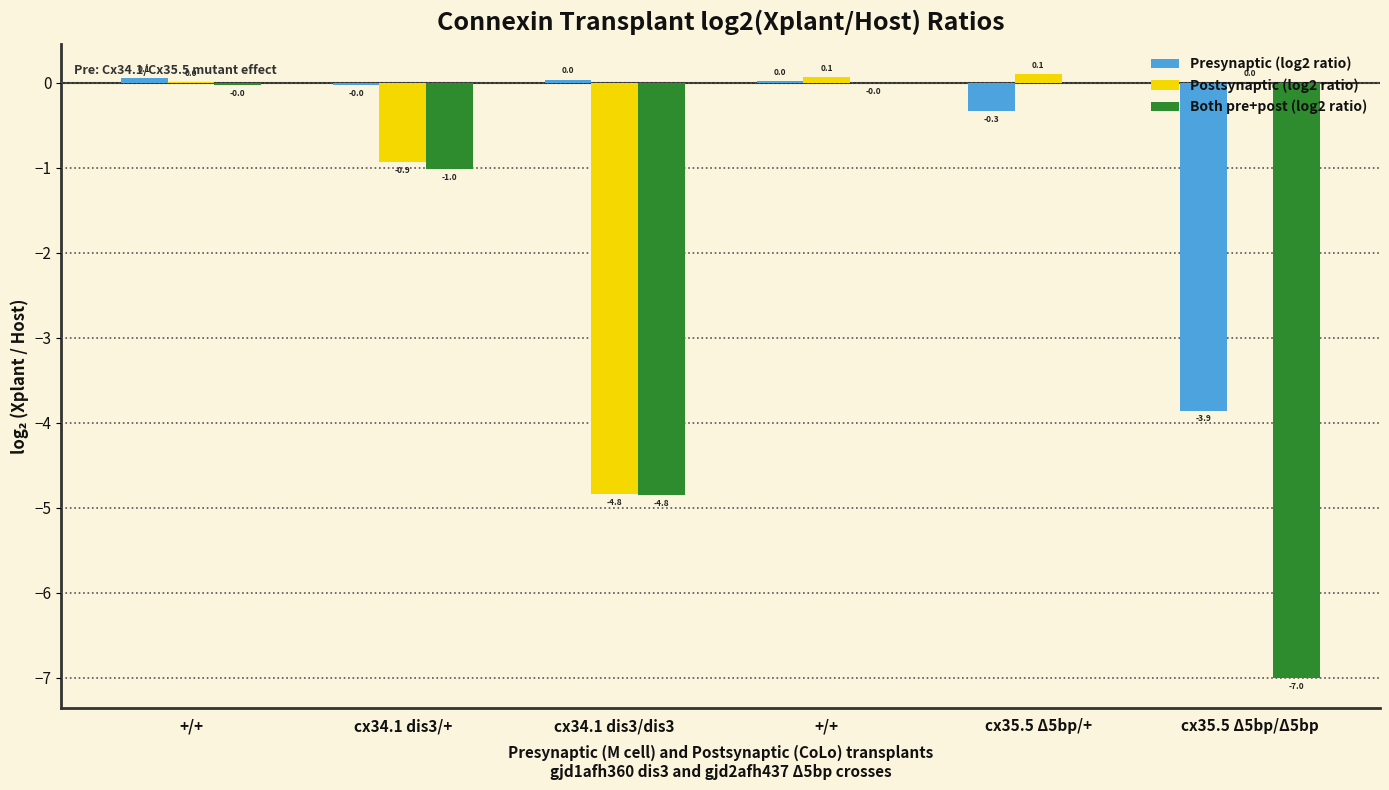

How many groups of bars are there?

6